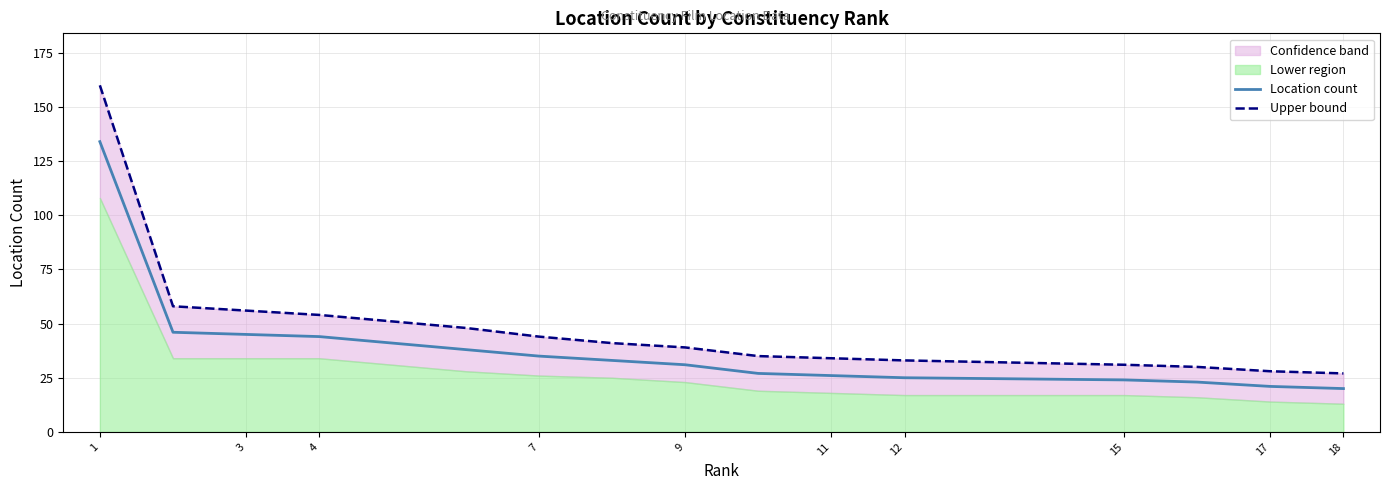

Which series changed the most between 4 and 11?

Upper bound